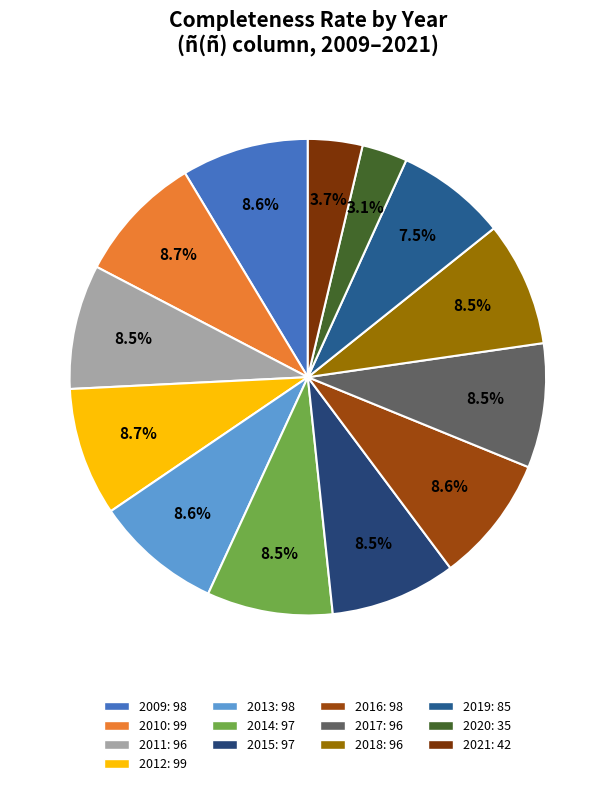

What is the ratio of the value at 2015 to the value at 2012?

1.0